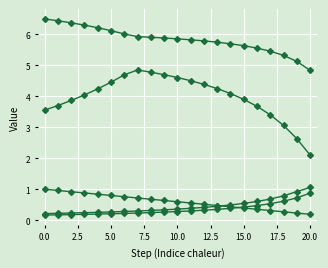

The mass_H2O series shows 0.5 at 12. True or false?

True